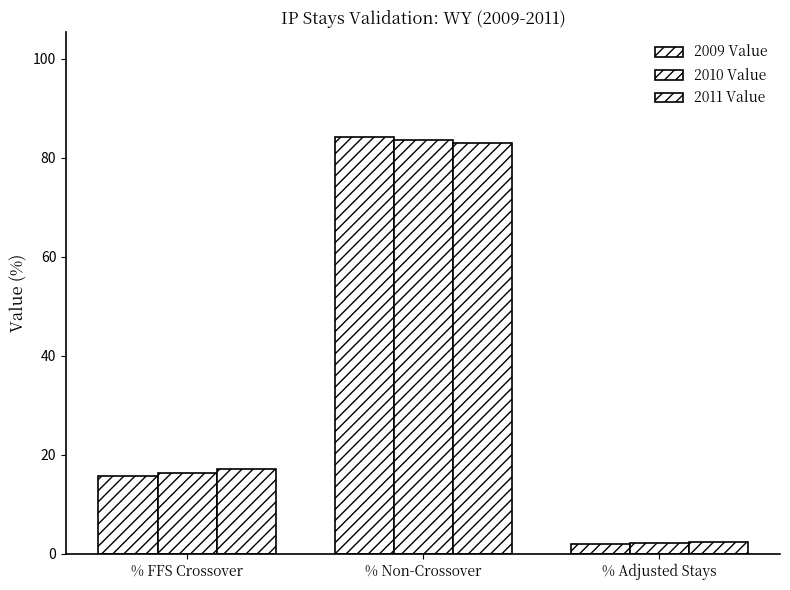

How many bars are there in total?

9